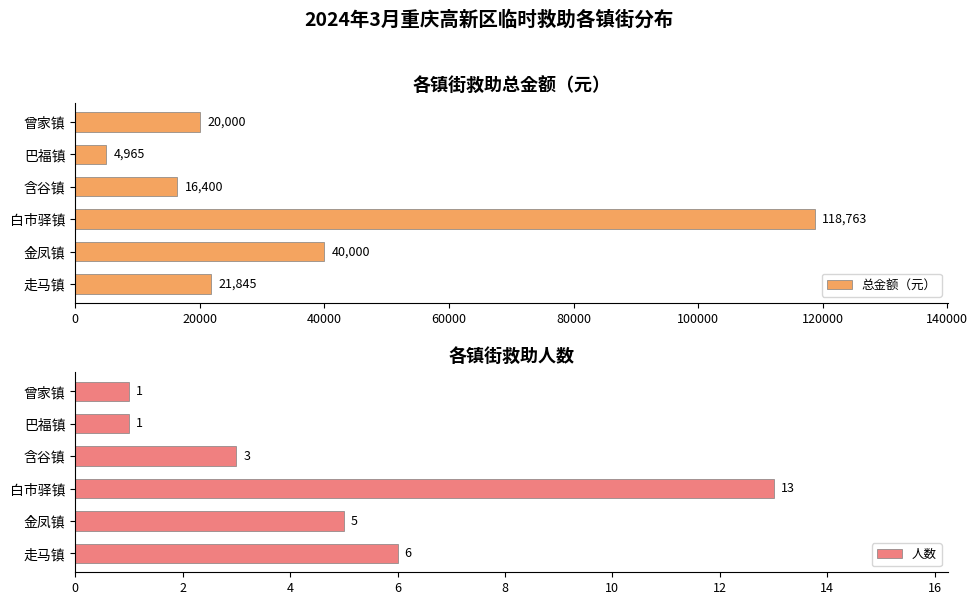

Where is 总金额（元） nearest to the value 61864?

金凤镇